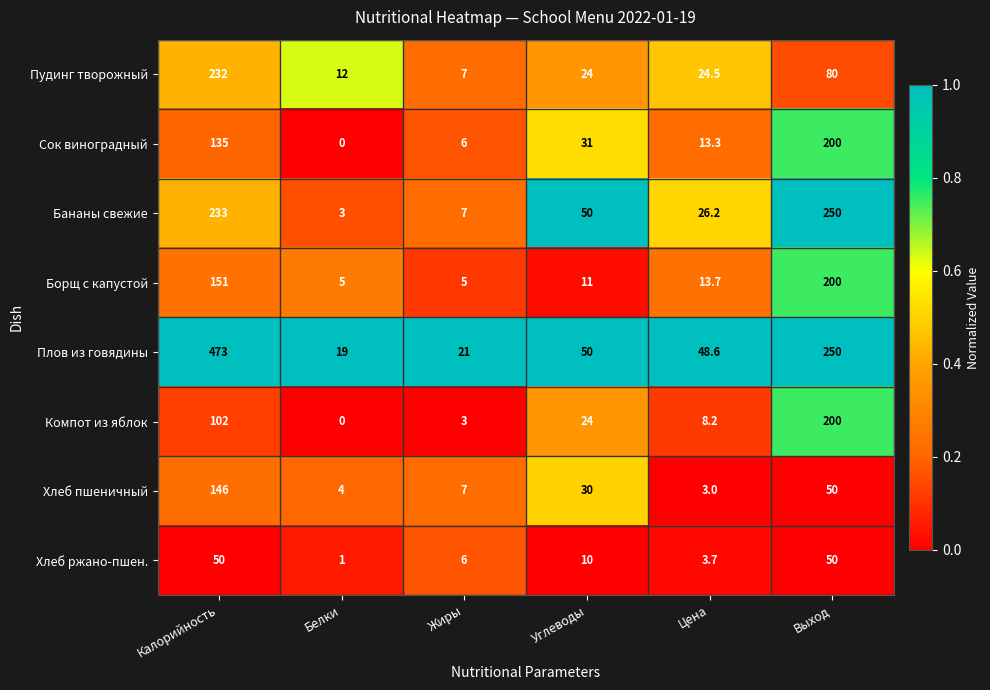

The value of Компот из яблок at Цена is 4.6. True or false?

False